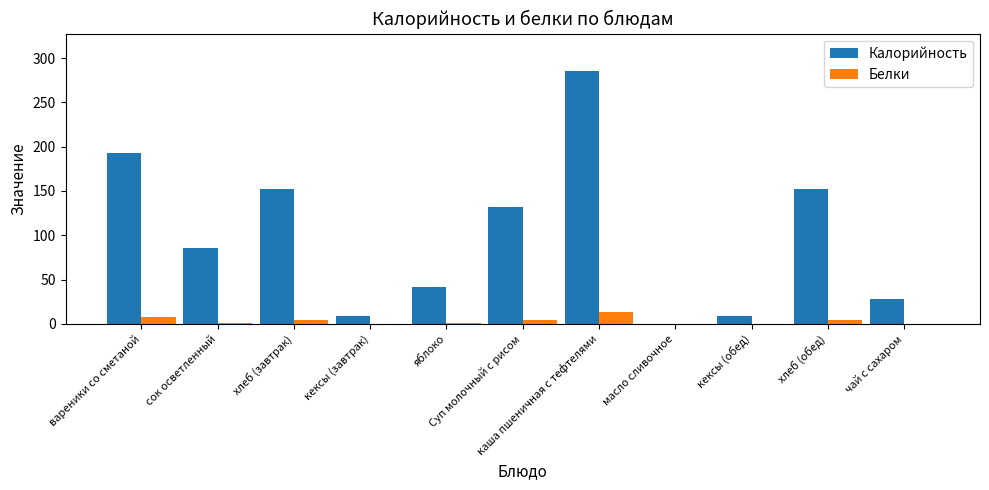

What is the sum of all Белки values?

35.8